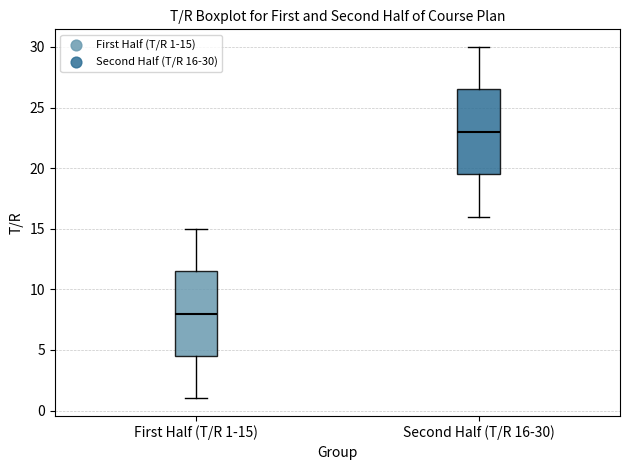

Reading left to right, read every box against the y-axis: the position of its median line, the range the box covers, and the ends of its whiskers. The values are not printed on the chart, so give them approximately, as read against the axis.

First Half (T/R 1-15): median 8.0, box 4.5 to 11.5, whiskers 1.0 to 15.0
Second Half (T/R 16-30): median 23.0, box 19.5 to 26.5, whiskers 16.0 to 30.0